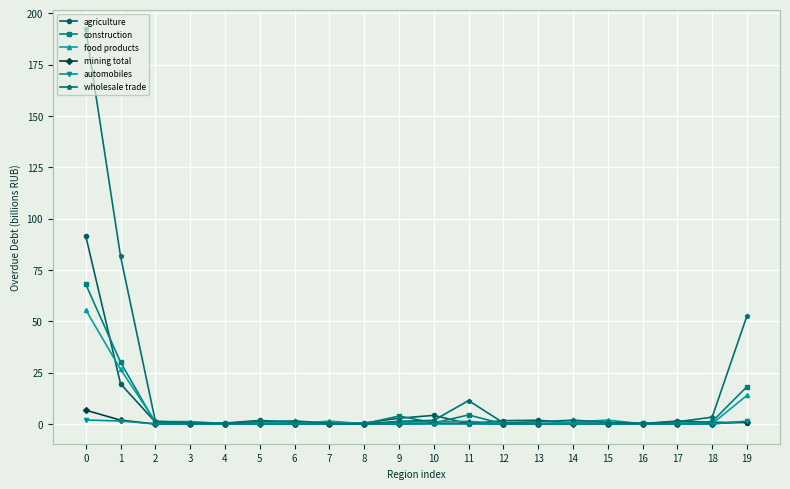

True or false: wholesale trade and agriculture intersect in this chart.

True